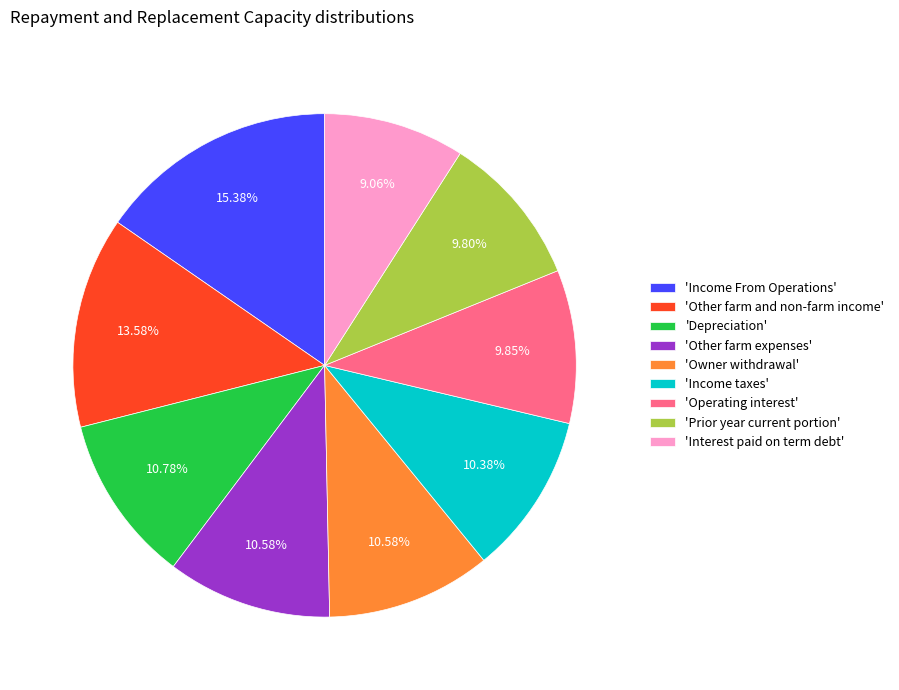

What is the largest slice in the pie chart?

'Income From Operations'